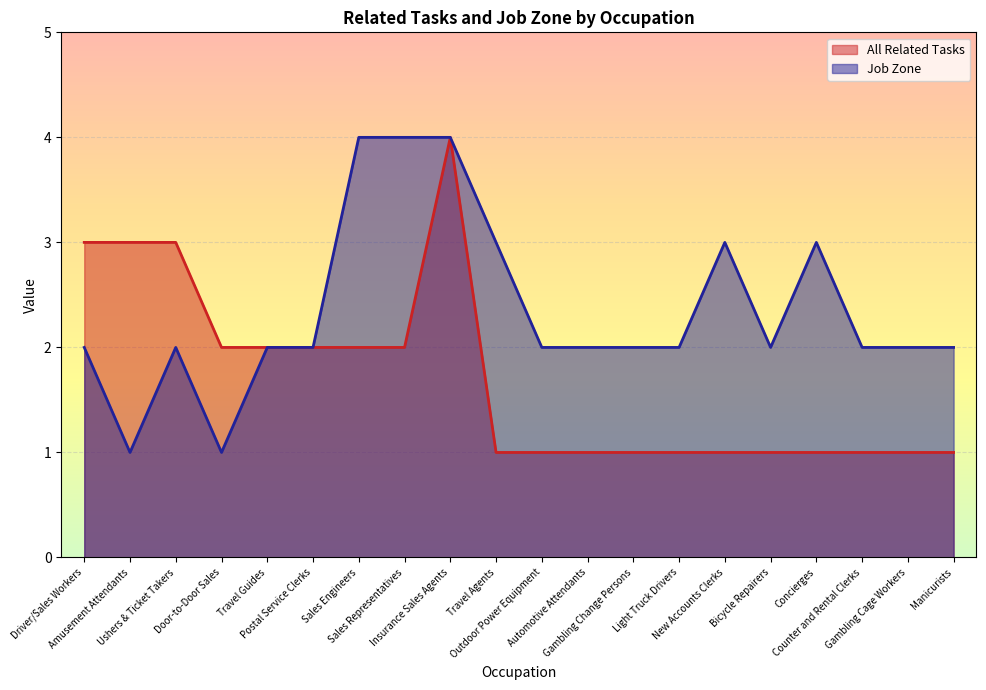

What is the difference between the All Related Tasks values at Door-to-Door Sales and Manicurists?

1